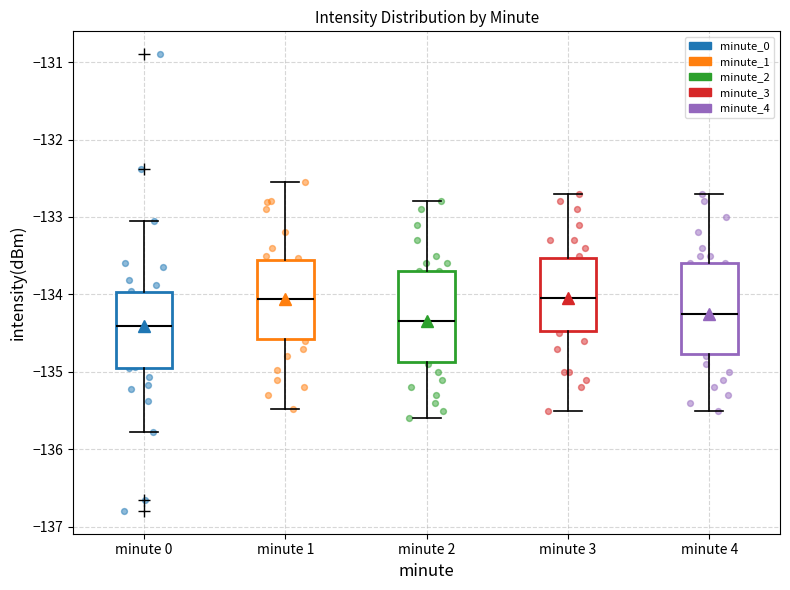

Where does the lower whisker of the box for minute 2 end on the y-axis? The values are not printed on the chart, so give them approximately, as read against the axis.

-135.6